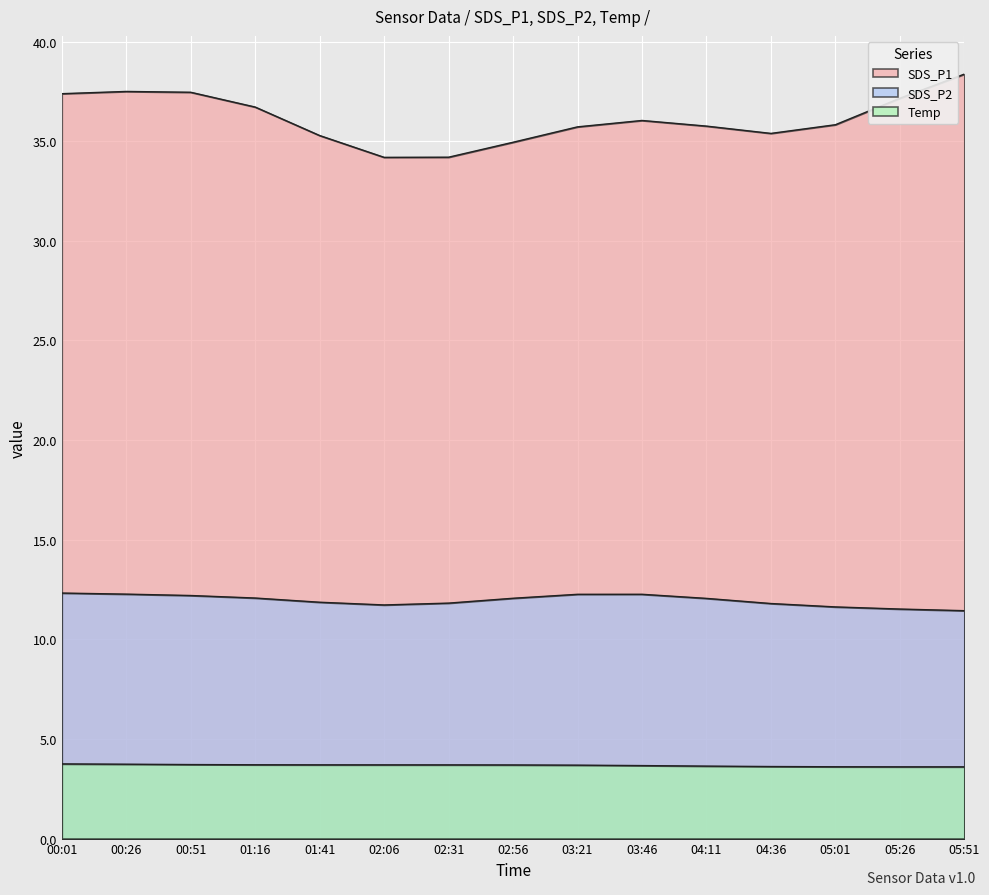

Where is SDS_P1 nearest to the value 35?

02:56